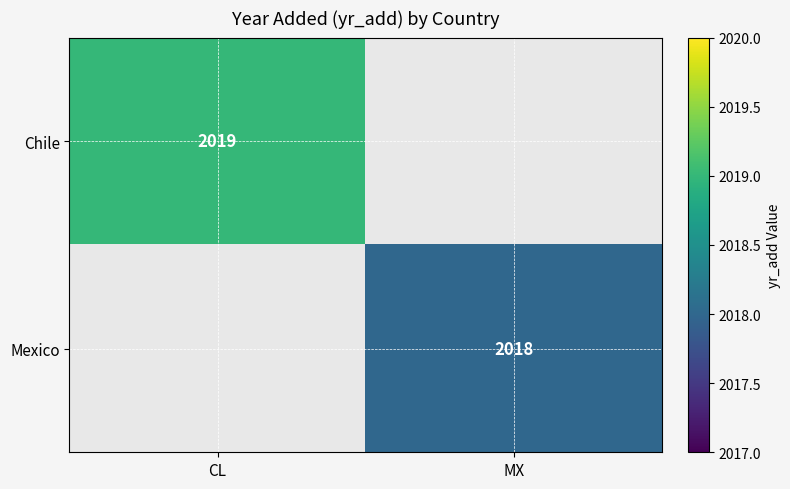

True or false: Chile has a value of 2019 at CL.

True